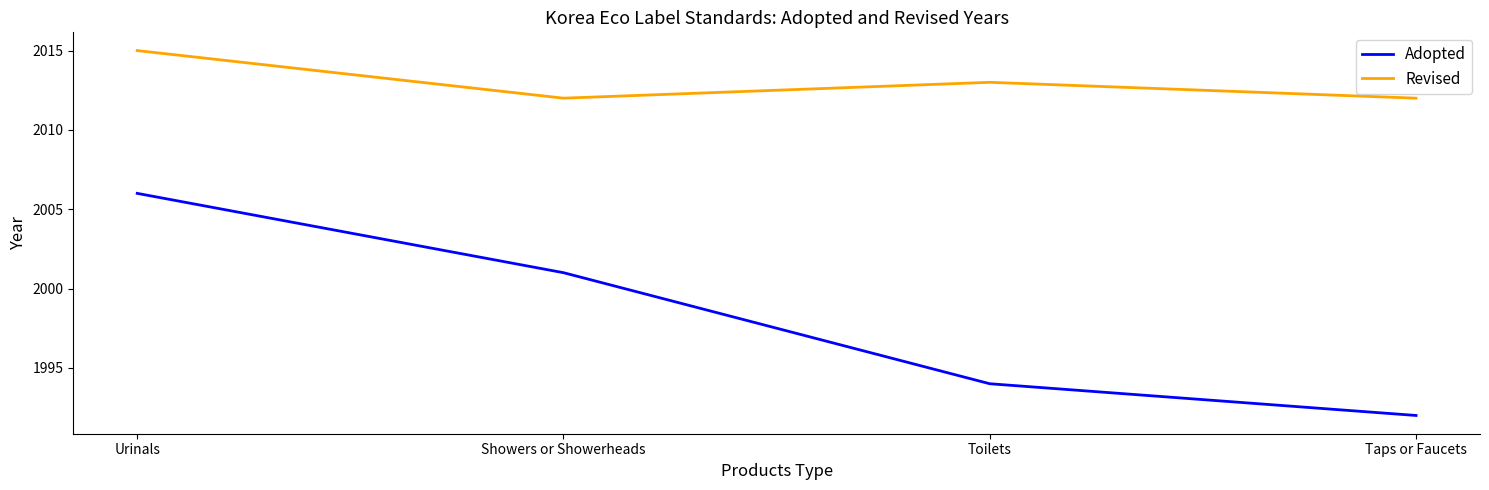

Rank the series by their average value, from lowest to highest.

Adopted, Revised